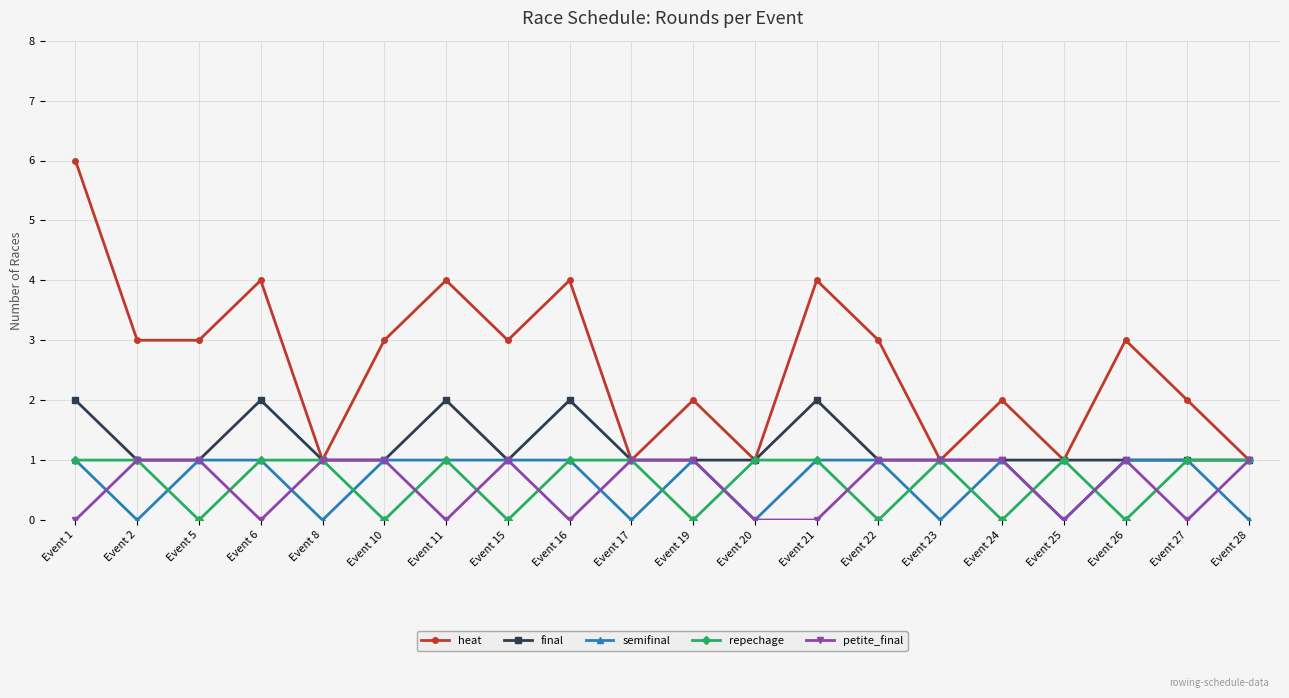

Reading left to right, extract all data points from this chart.

heat: Event 1=6	Event 2=3	Event 5=3	Event 6=4	Event 8=1	Event 10=3	Event 11=4	Event 15=3	Event 16=4	Event 17=1	Event 19=2	Event 20=1	Event 21=4	Event 22=3	Event 23=1	Event 24=2	Event 25=1	Event 26=3	Event 27=2	Event 28=1
final: Event 1=2	Event 2=1	Event 5=1	Event 6=2	Event 8=1	Event 10=1	Event 11=2	Event 15=1	Event 16=2	Event 17=1	Event 19=1	Event 20=1	Event 21=2	Event 22=1	Event 23=1	Event 24=1	Event 25=1	Event 26=1	Event 27=1	Event 28=1
semifinal: Event 1=1	Event 2=0	Event 5=1	Event 6=1	Event 8=0	Event 10=1	Event 11=1	Event 15=1	Event 16=1	Event 17=0	Event 19=1	Event 20=0	Event 21=1	Event 22=1	Event 23=0	Event 24=1	Event 25=0	Event 26=1	Event 27=1	Event 28=0
repechage: Event 1=1	Event 2=1	Event 5=0	Event 6=1	Event 8=1	Event 10=0	Event 11=1	Event 15=0	Event 16=1	Event 17=1	Event 19=0	Event 20=1	Event 21=1	Event 22=0	Event 23=1	Event 24=0	Event 25=1	Event 26=0	Event 27=1	Event 28=1
petite_final: Event 1=0	Event 2=1	Event 5=1	Event 6=0	Event 8=1	Event 10=1	Event 11=0	Event 15=1	Event 16=0	Event 17=1	Event 19=1	Event 20=0	Event 21=0	Event 22=1	Event 23=1	Event 24=1	Event 25=0	Event 26=1	Event 27=0	Event 28=1